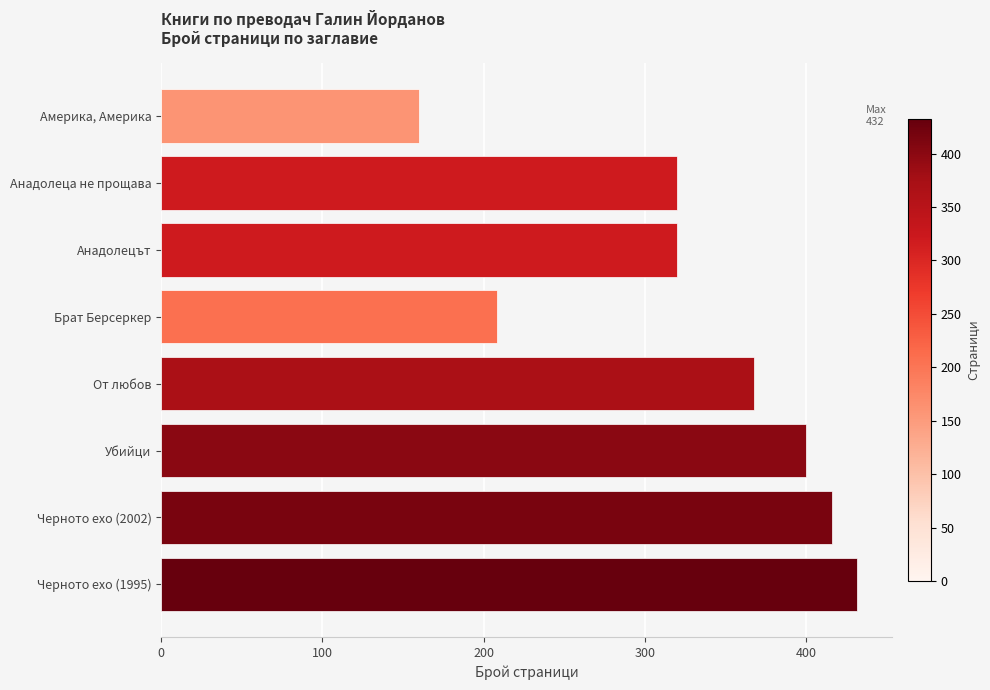

Approximately how many times larger is the value at Анадолеца не прощава compared to Убийци?

0.8